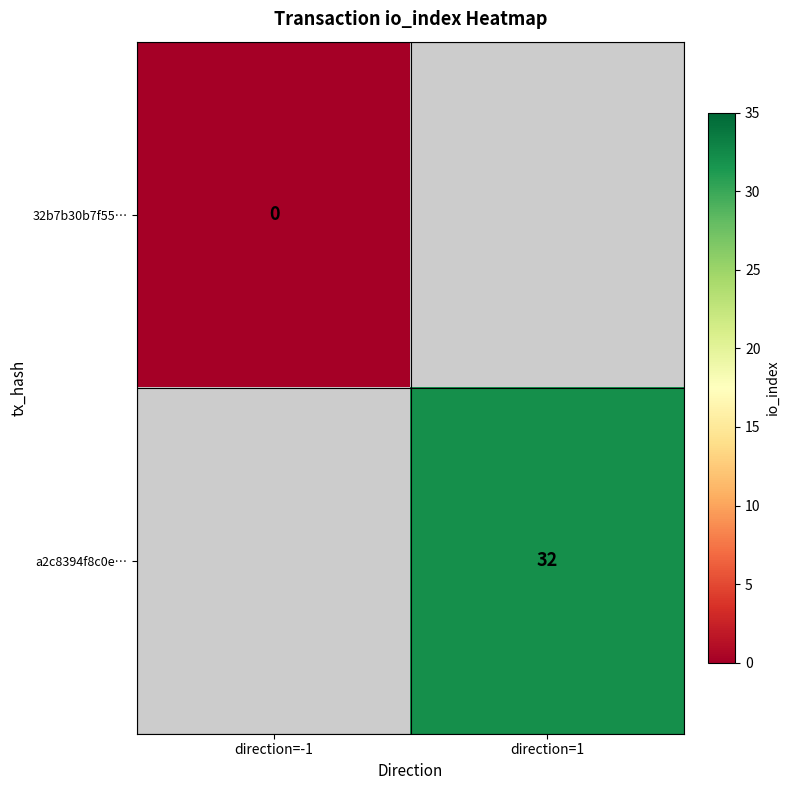

Is it true that a2c8394f8c0e… equals 32 at direction=1?

True